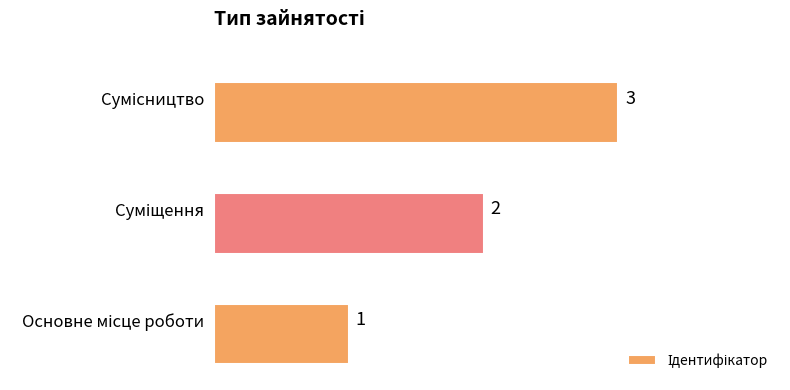

Count the values in the range 1 to 3.

3